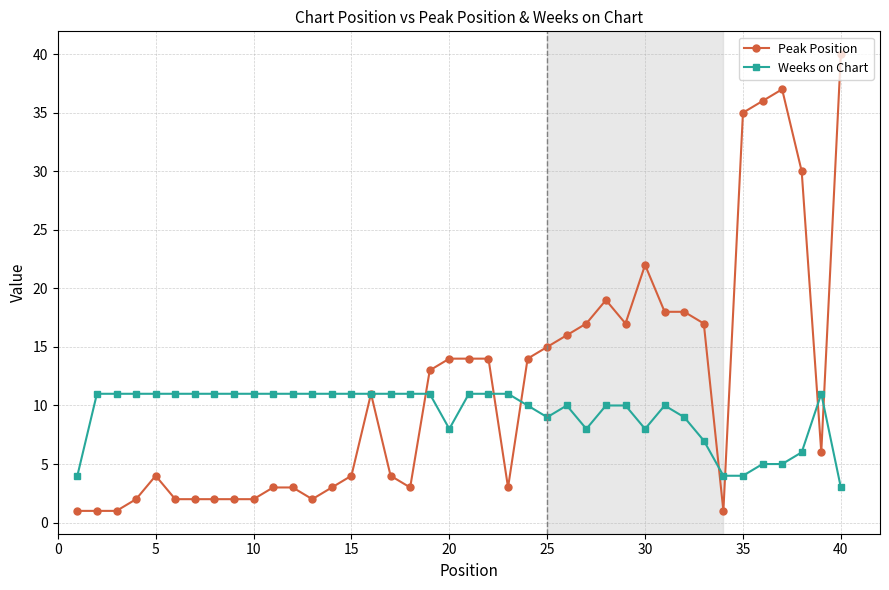

What is the greatest value displayed?

40